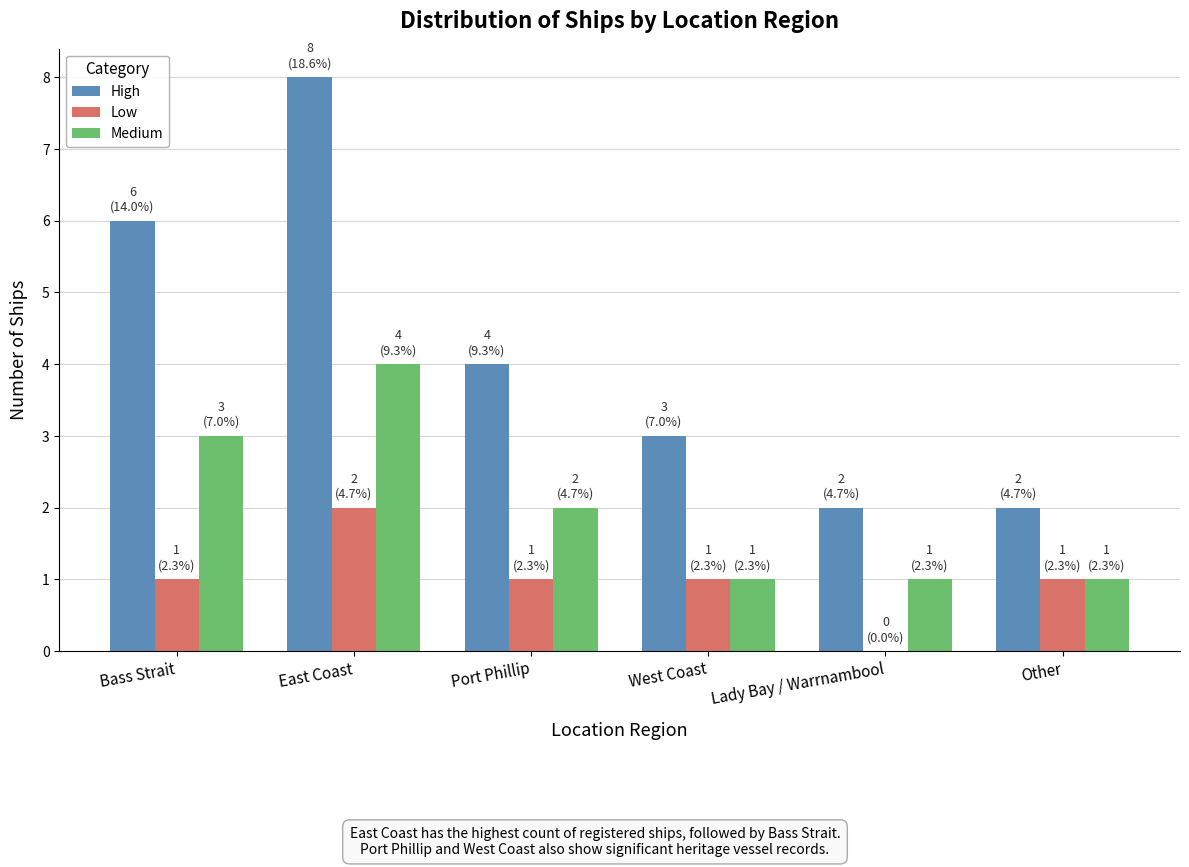

How many groups of bars are there?

6